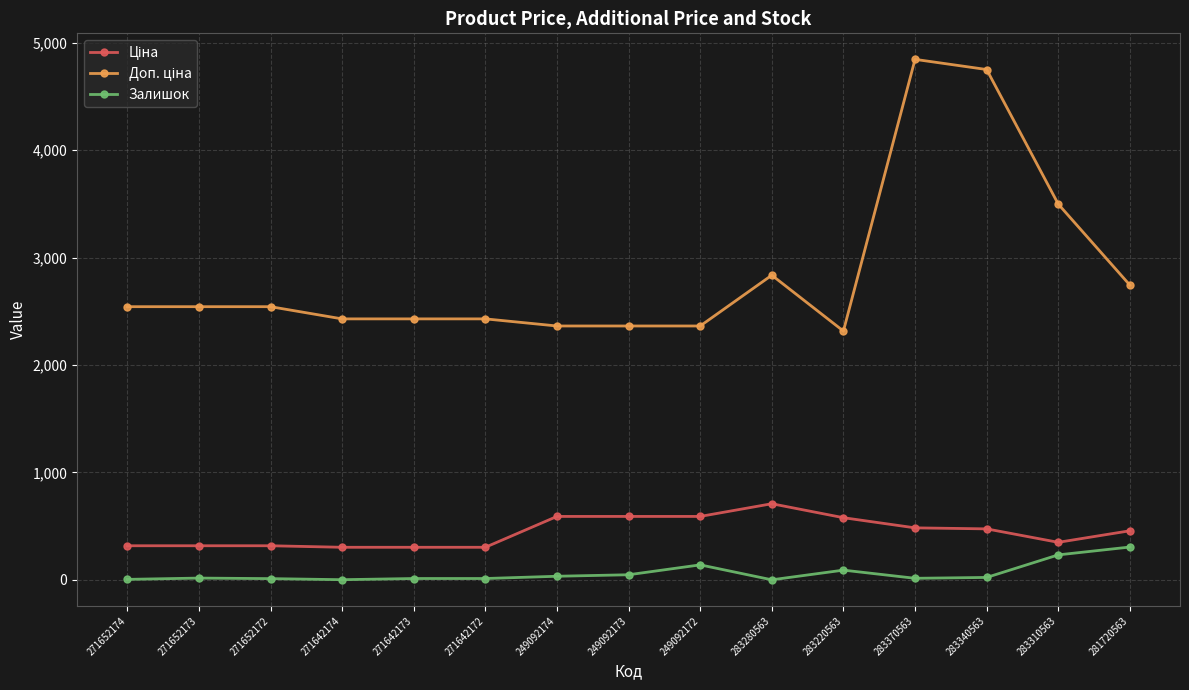

What is the maximum value for Залишок?

306.0